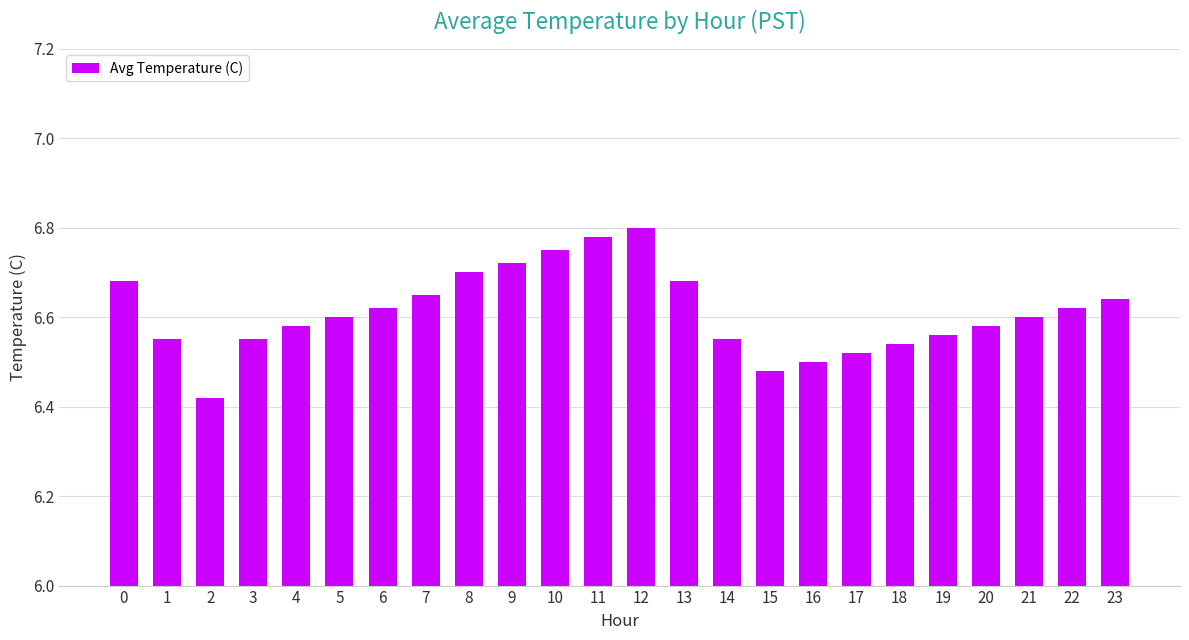

The value at 16 is 1.7. True or false?

False